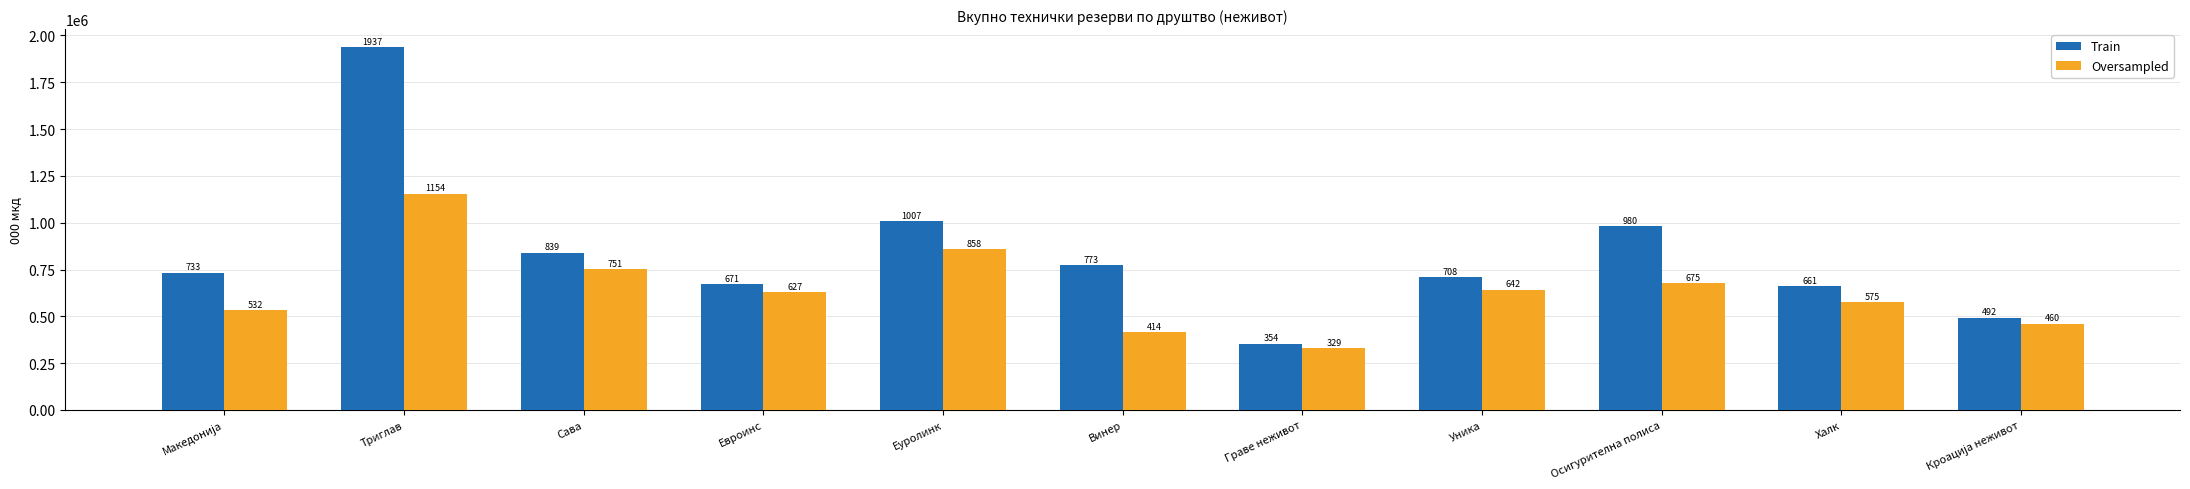

Reading left to right, what are all the values shown in this chart?

Train: 733831	1937361	839618	671338	1007214	773034	354075	708673	980526	661361	492565
Oversampled: 532139	1154613	751979	627474	858674	414450	329042	642958	675416	575178	460115